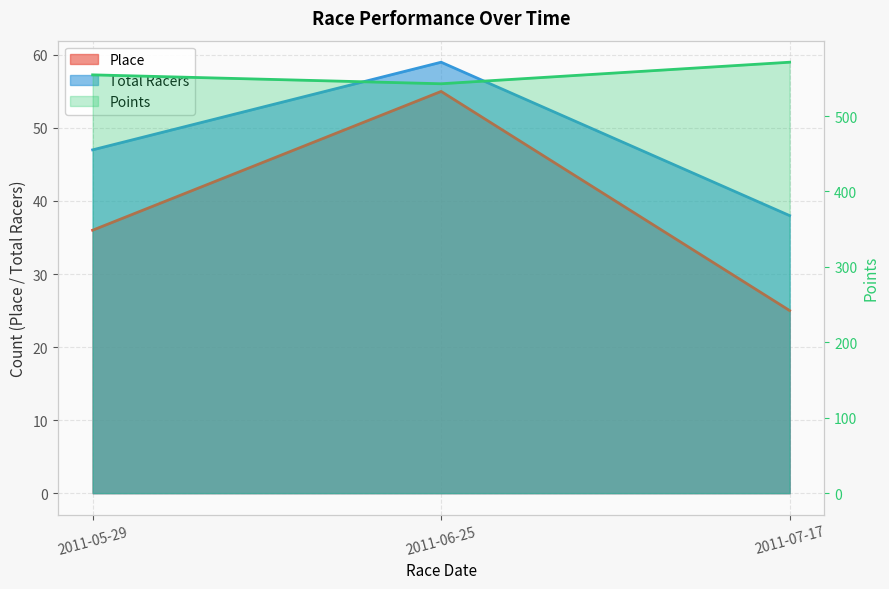

Which series has the largest total across all categories?

Points